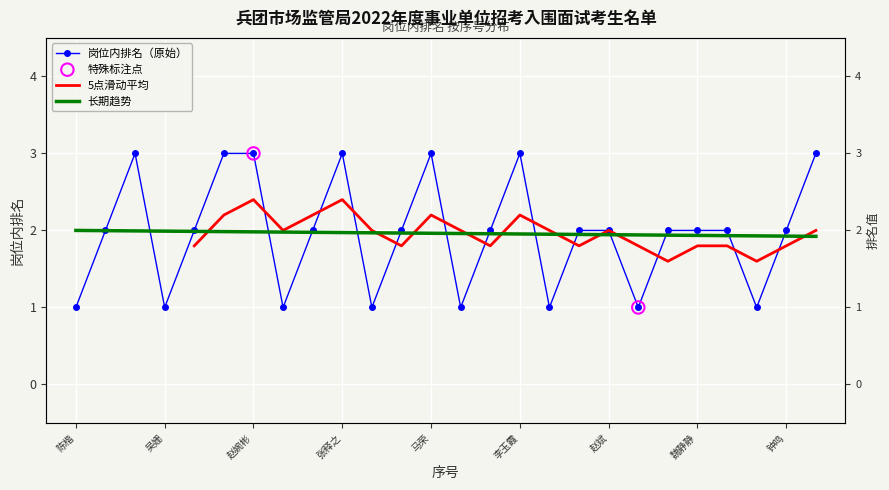

Which series has the widest spread of Y values?

岗位内排名